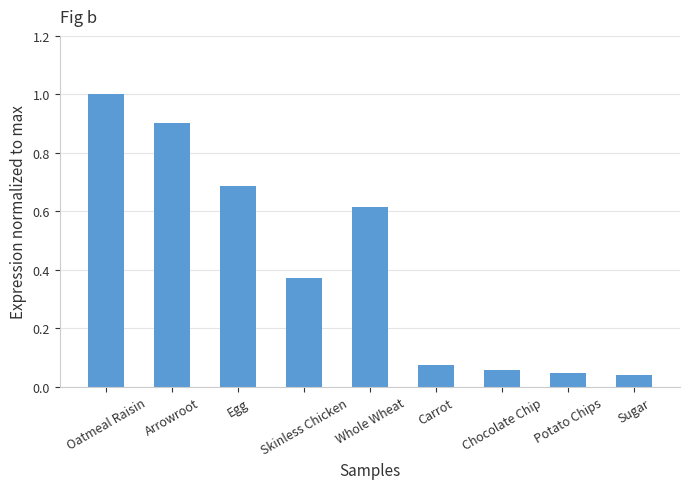

What is the label of the 2nd bar from the right?

Potato Chips